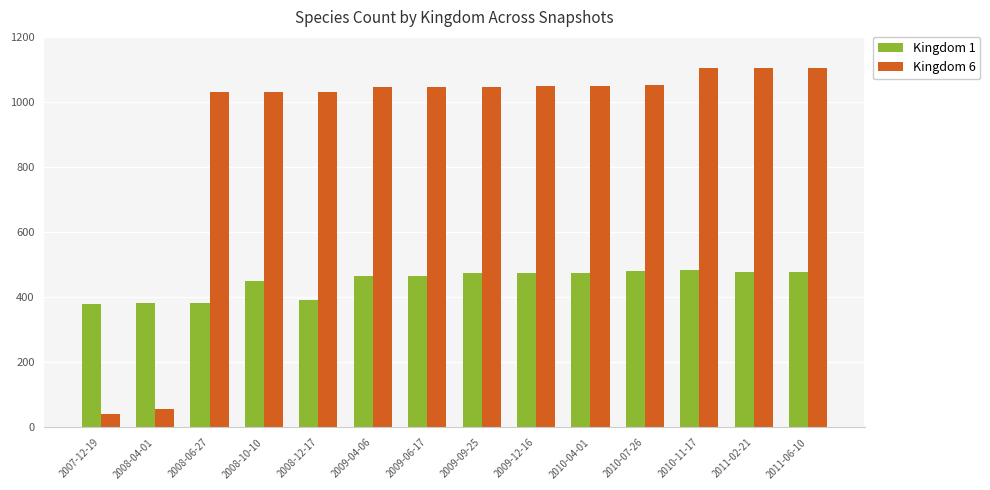

What is the spread (max minus min) of values at 2011-06-10?

628